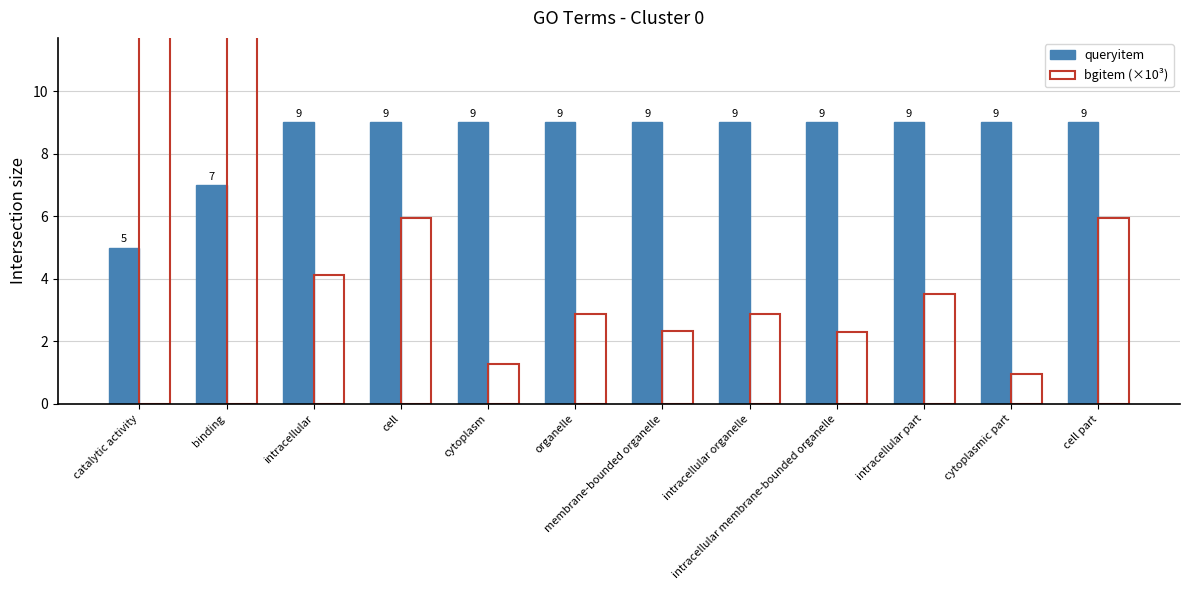

Which label corresponds to the largest value in the chart?

binding